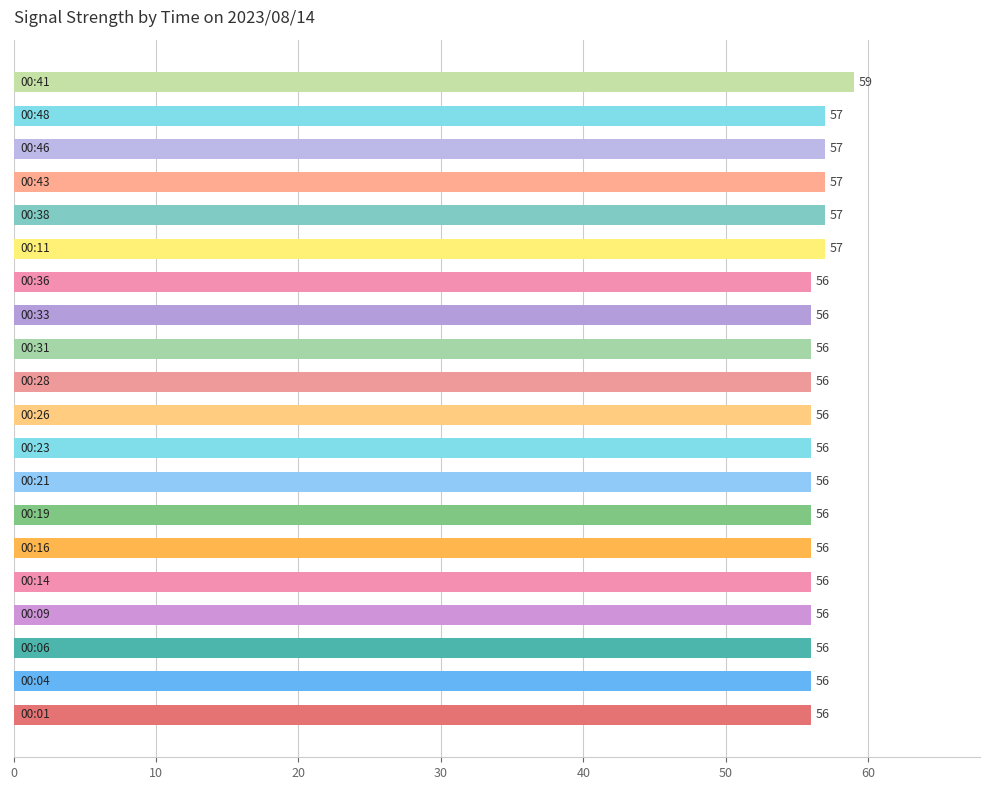

Reading bottom to top, list all the values displayed in this chart.

56	56	56	56	56	56	56	56	56	56	56	56	56	56	57	57	57	57	57	59